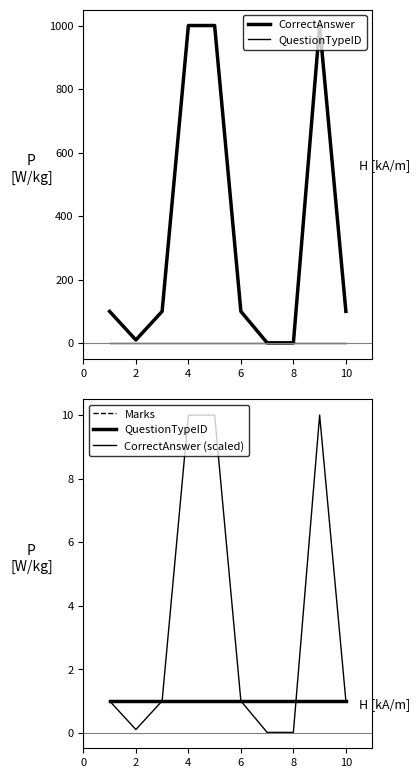

Reading left to right, transcribe all the data shown in this chart.

CorrectAnswer: 100.0	10.0	100.0	1000.0	1000.0	100.0	1.0	1.0	1000.0	100.0
QuestionTypeID: 1.0	1.0	1.0	1.0	1.0	1.0	1.0	1.0	1.0	1.0
Marks: 1.0	1.0	1.0	1.0	1.0	1.0	1.0	1.0	1.0	1.0
CorrectAnswer (scaled): 1.0	0.1	1.0	10.0	10.0	1.0	0.0	0.0	10.0	1.0